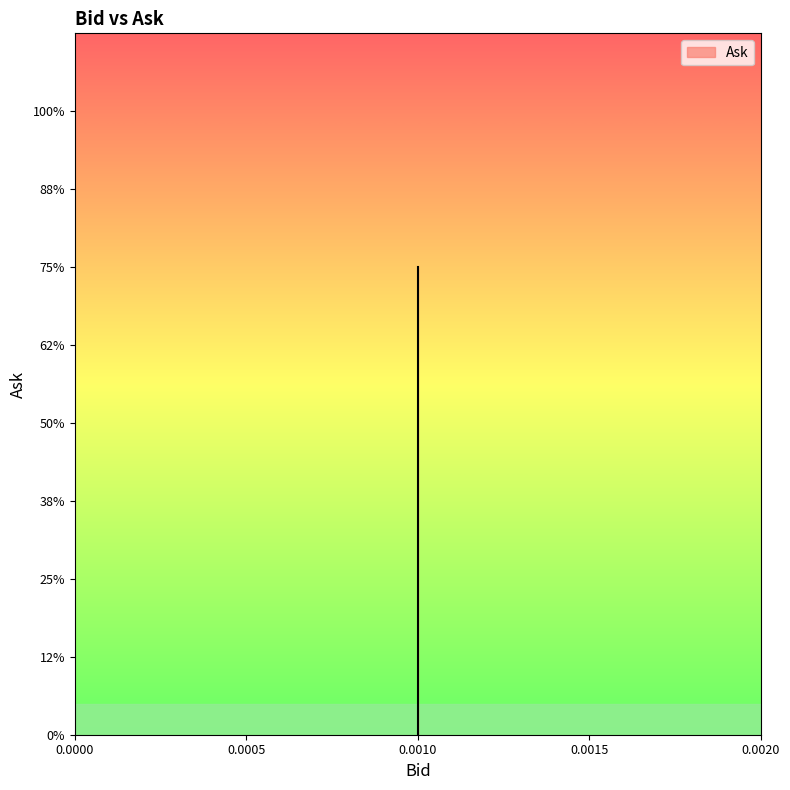

True or false: there are more than 0 points higher than both neighbors.

False